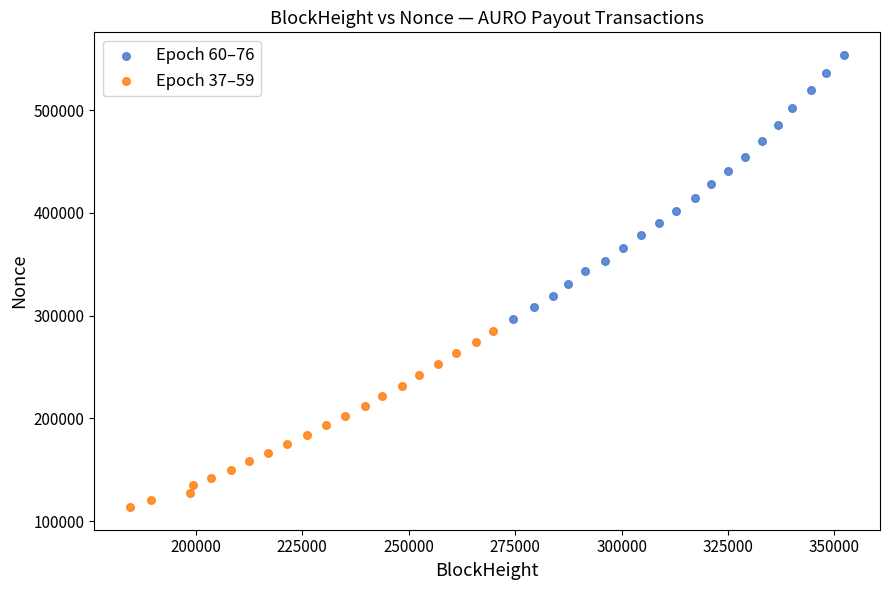

Which series reaches the minimum Y coordinate?

Epoch 37–59